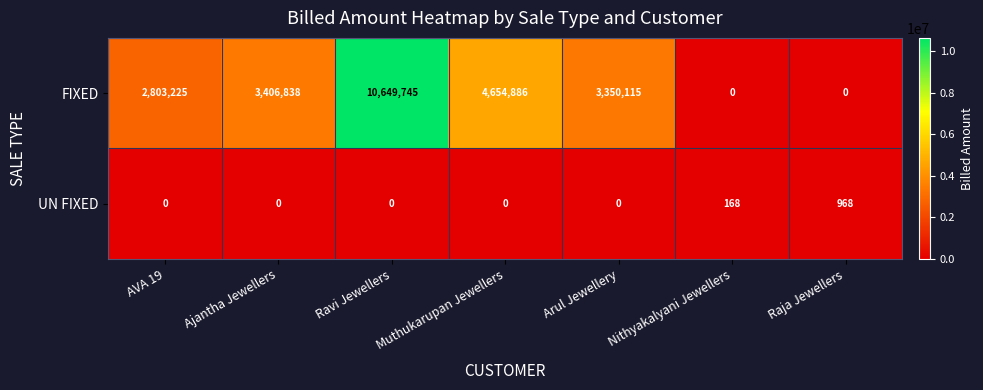

What is the highest value of the FIXED series?

10649745